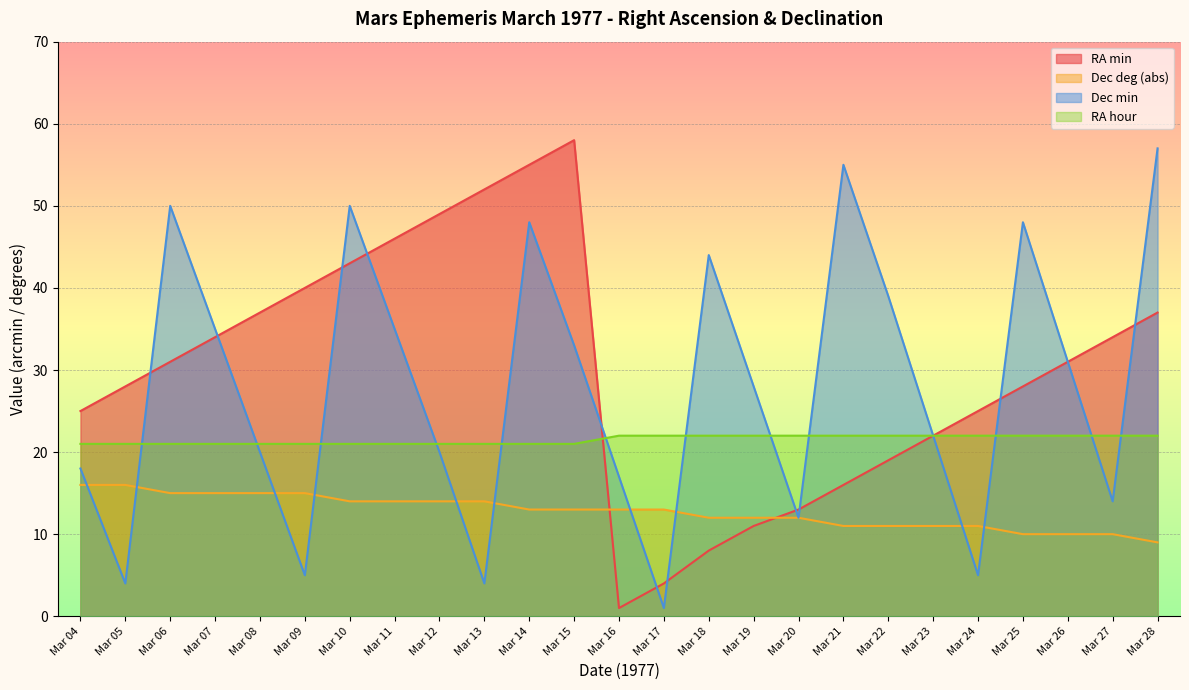

How many intersections are there between RA min and Dec deg (abs)?

2